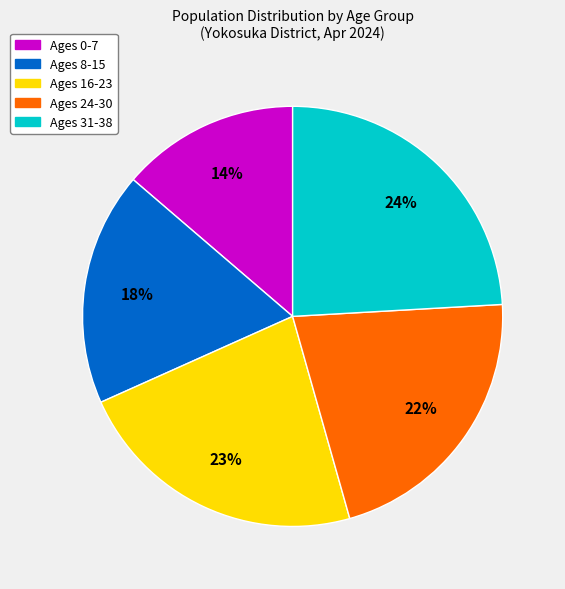

Does any single category account for the majority?

No